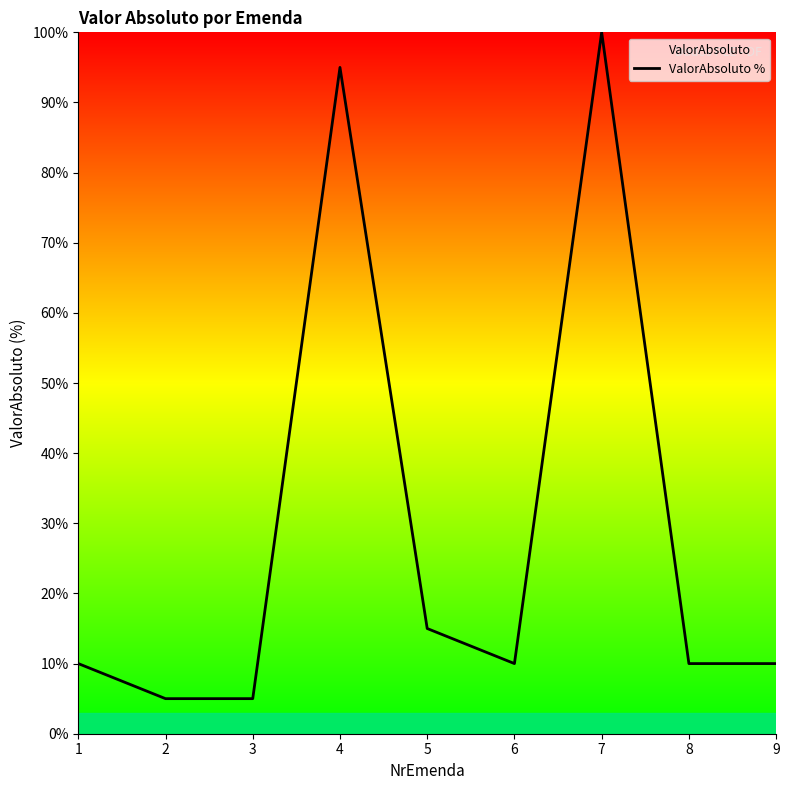

Reading left to right, list all the values displayed in this chart.

1=10	2=5	3=5	4=95	5=15	6=10	7=100	8=10	9=10